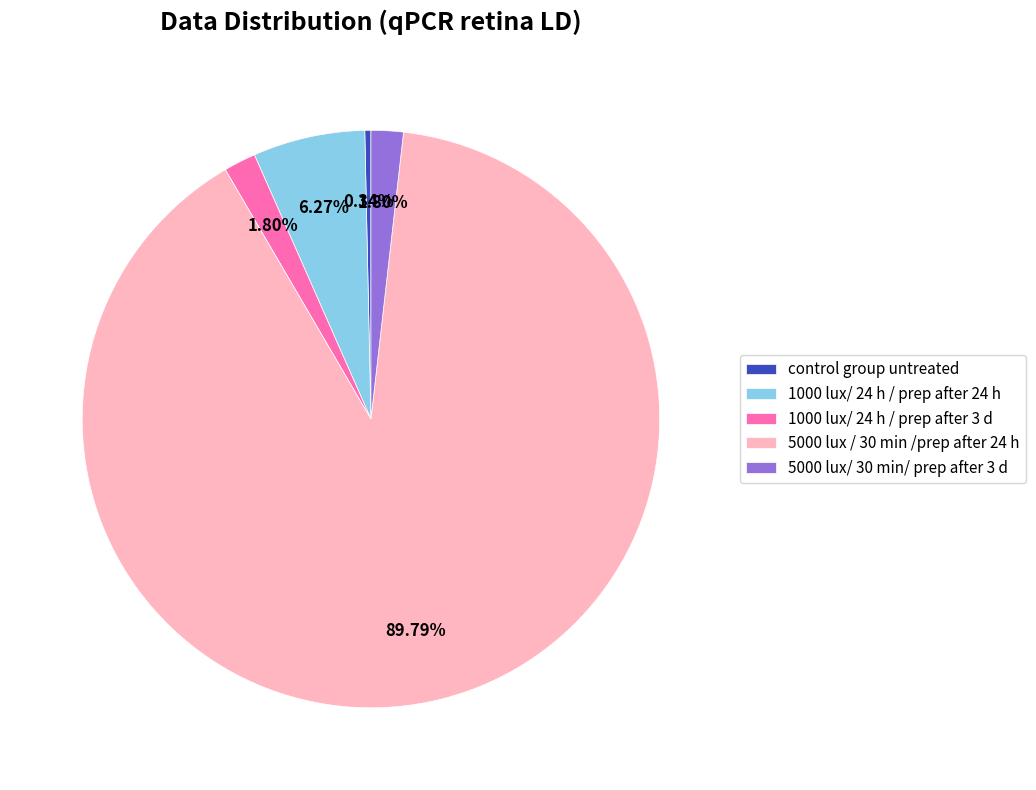

Between 1000 lux/ 24 h / prep after 24 h and 5000 lux / 30 min /prep after 24 h, which is larger?

5000 lux / 30 min /prep after 24 h